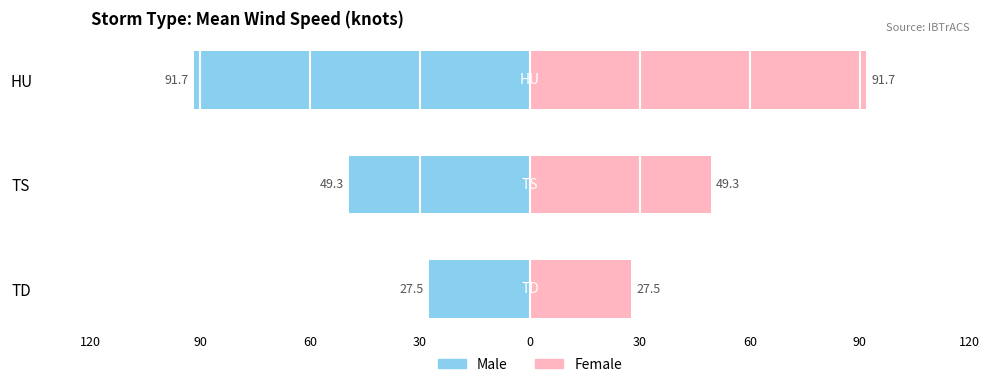

Which series has the largest total across all categories?

Female